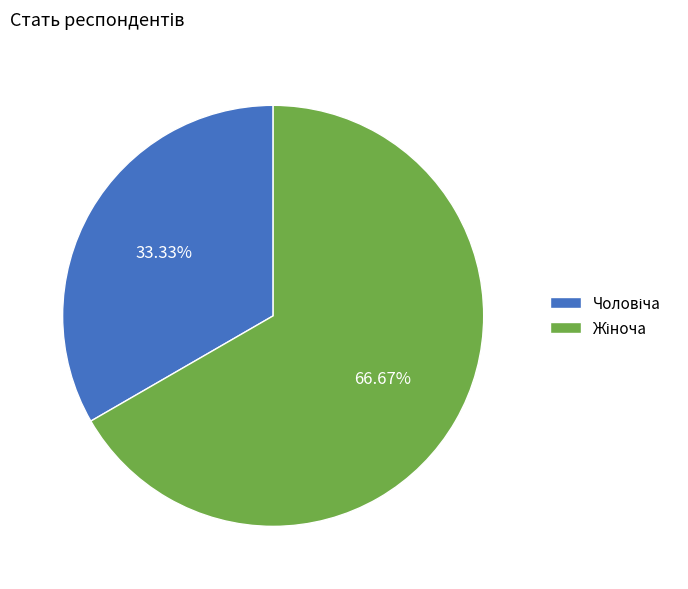

To the nearest percent, what is the difference between the largest and smallest slice percentages?

33%